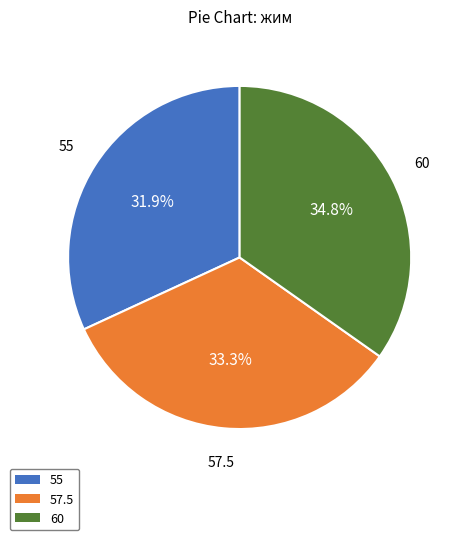

Count the number of slices in the pie.

3